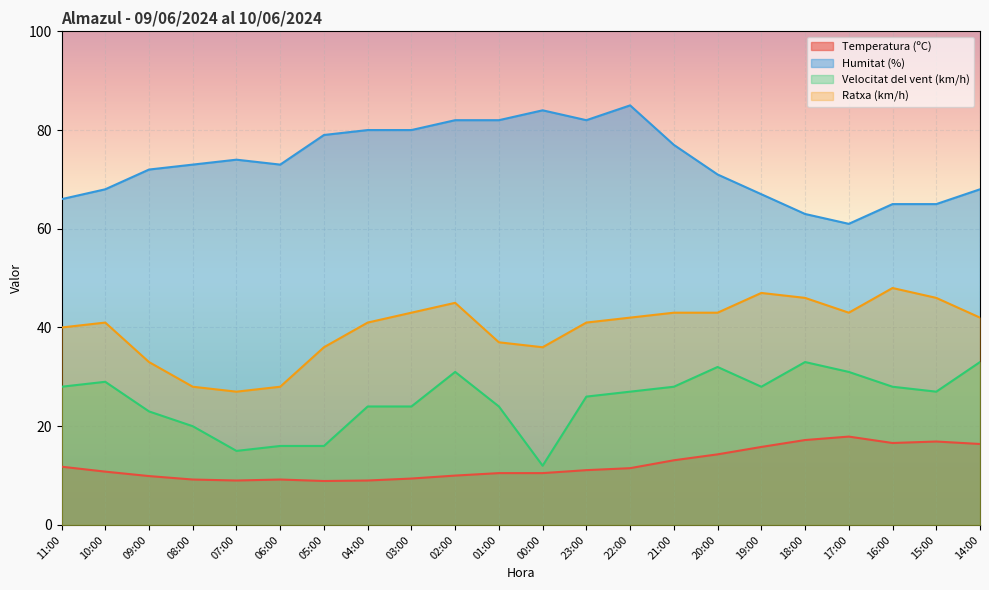

Reading left to right, transcribe all the data shown in this chart.

Temperatura (ºC): 11.8	10.8	9.9	9.2	9.0	9.2	8.9	9.0	9.4	10.0	10.5	10.5	11.1	11.5	13.1	14.3	15.8	17.2	17.9	16.6	16.9	16.4
Humitat (%): 66.0	68.0	72.0	73.0	74.0	73.0	79.0	80.0	80.0	82.0	82.0	84.0	82.0	85.0	77.0	71.0	67.0	63.0	61.0	65.0	65.0	68.0
Velocitat del vent (km/h): 28.0	29.0	23.0	20.0	15.0	16.0	16.0	24.0	24.0	31.0	24.0	12.0	26.0	27.0	28.0	32.0	28.0	33.0	31.0	28.0	27.0	33.0
Ratxa (km/h): 40.0	41.0	33.0	28.0	27.0	28.0	36.0	41.0	43.0	45.0	37.0	36.0	41.0	42.0	43.0	43.0	47.0	46.0	43.0	48.0	46.0	42.0